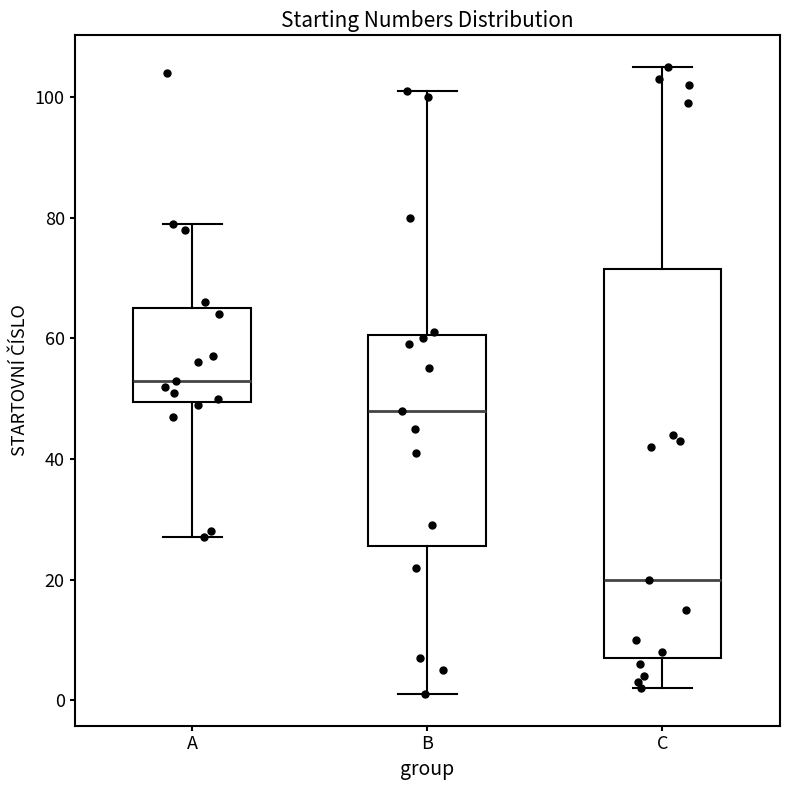

Reading left to right, read every box against the y-axis: the position of its median line, the range the box covers, and the ends of its whiskers. The values are not printed on the chart, so give them approximately, as read against the axis.

A: median 54, box 50 to 66, whiskers 28 to 80
B: median 48, box 26 to 60, whiskers 2 to 102
C: median 20, box 8 to 72, whiskers 2 to 106